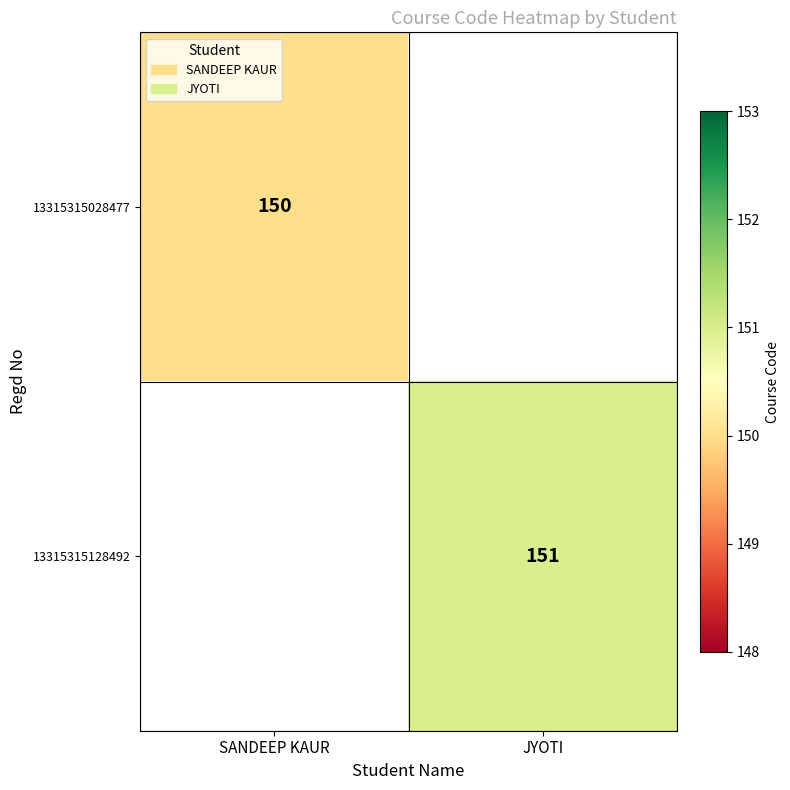

Is it true that 13315315028477 equals 213.4 at SANDEEP KAUR?

False